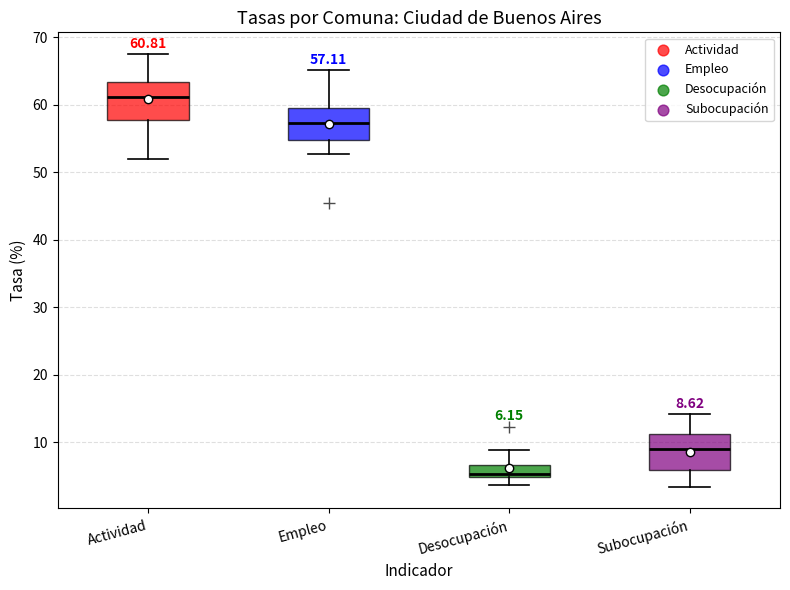

Which box's median line is the lowest?

Desocupación